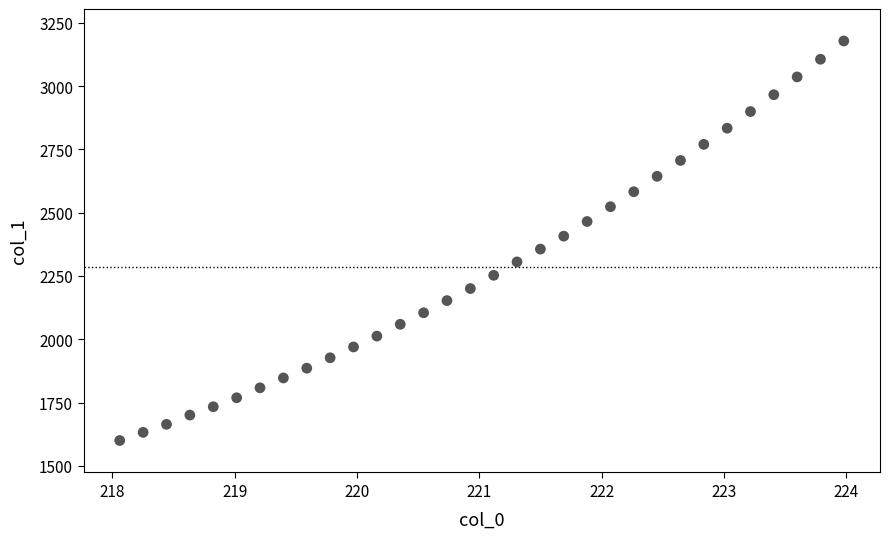

What is the range of Y values (max minus min)?

1578.5